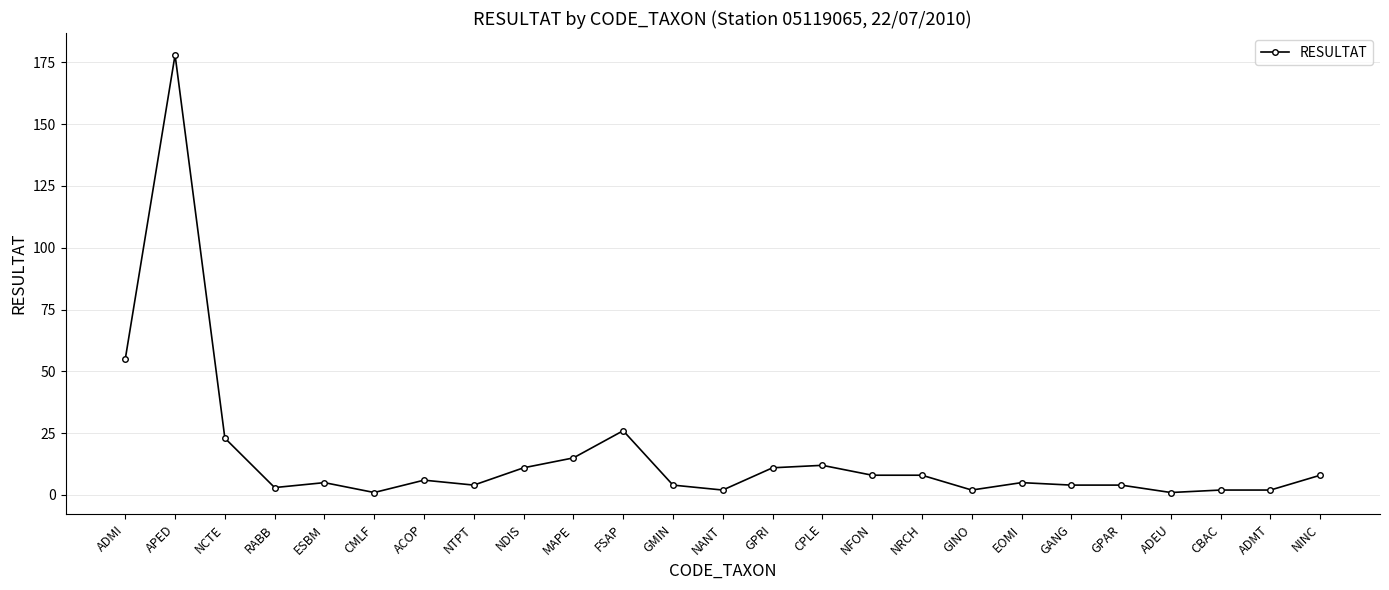

The chart shows a value of 4 at NTPT. True or false?

True